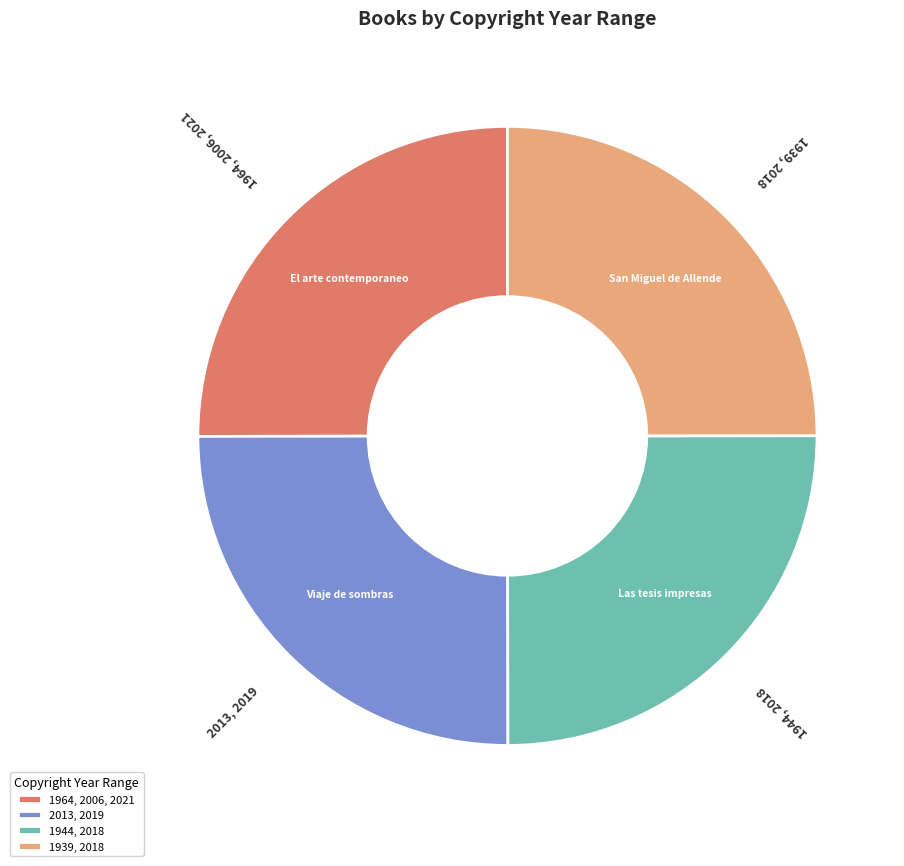

Does any single category account for the majority?

No